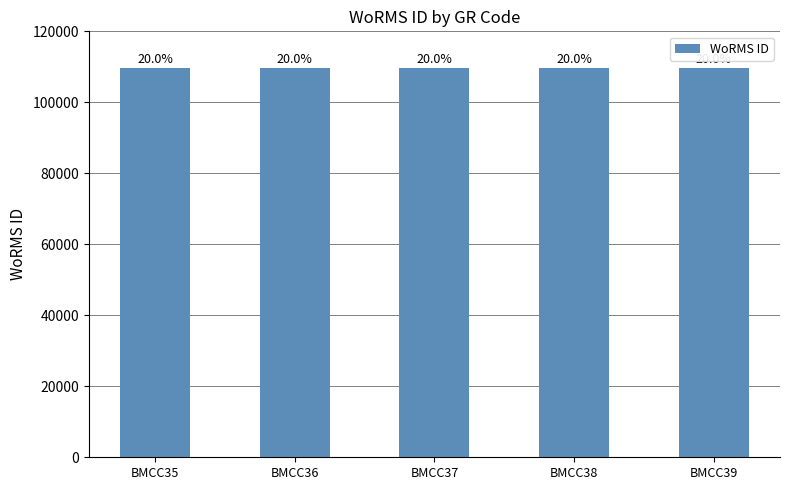

Are the bars horizontal?

No